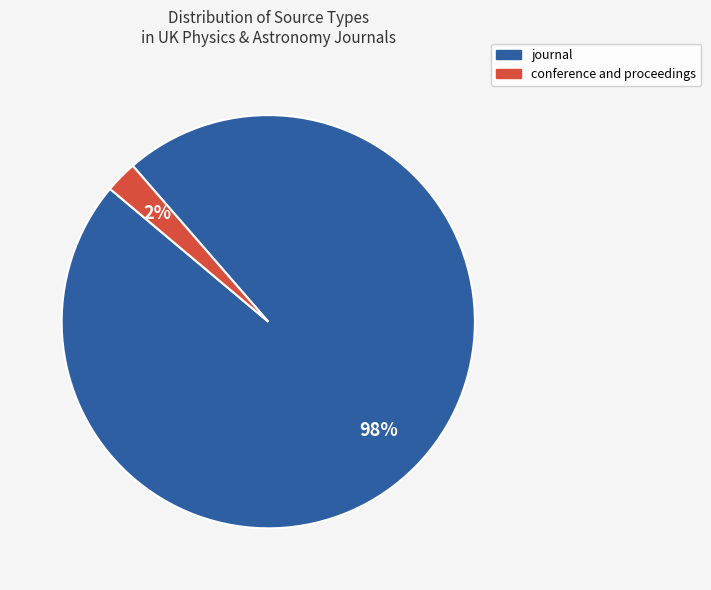

Which category has the biggest portion of the pie?

journal